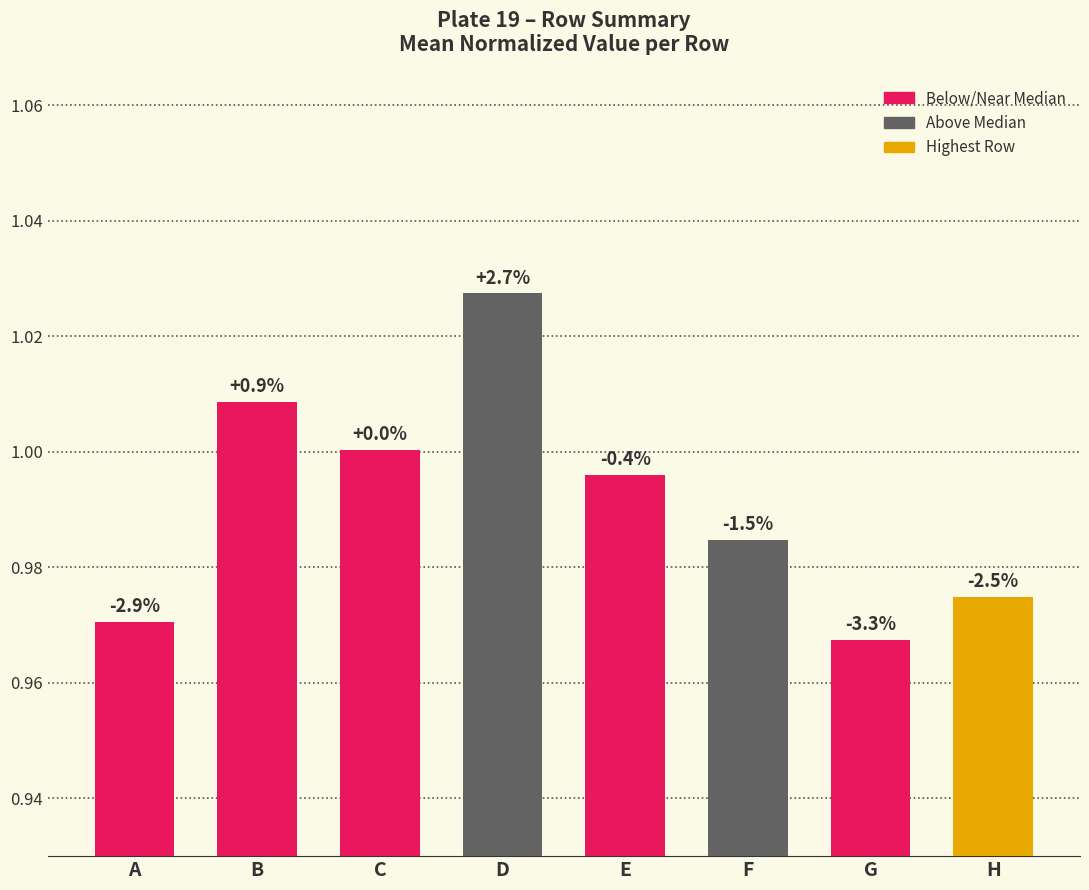

What is the smallest value displayed?

1.0